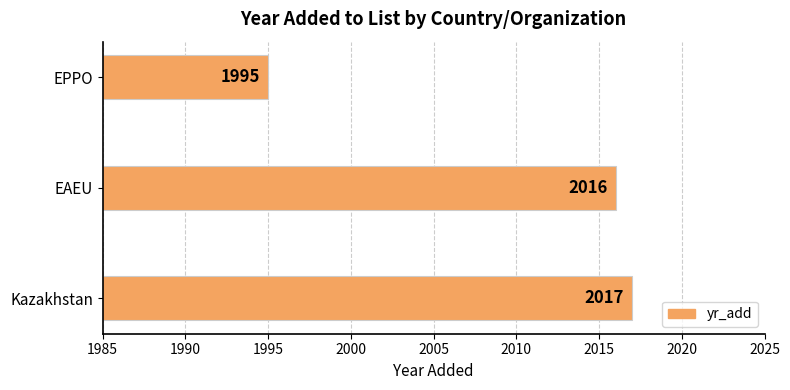

What is the difference between the maximum and second lowest values?

1